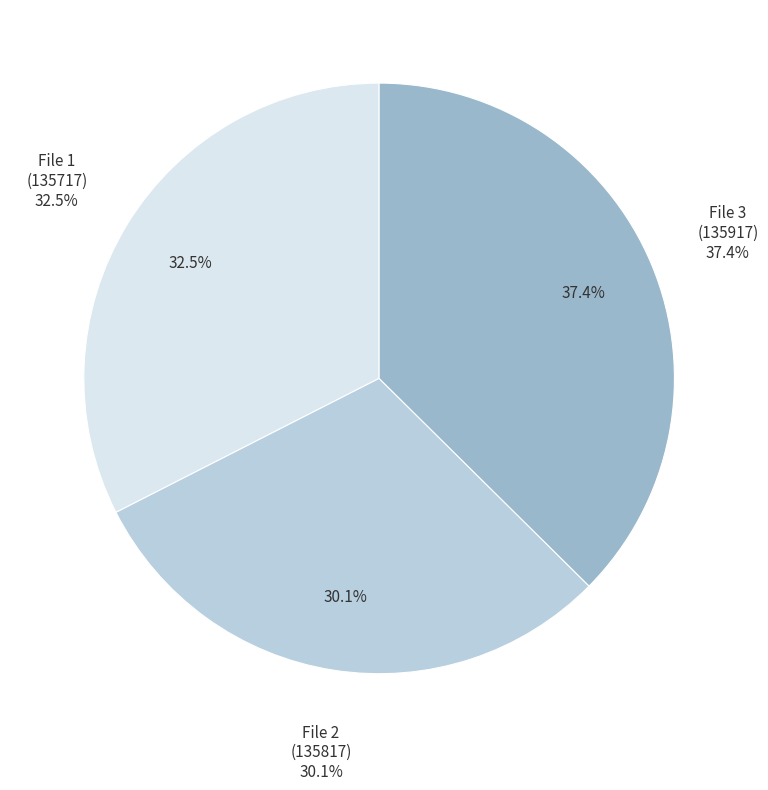

True or false: 20160109135917526_SVAKOV-R6_snap.fits accounts for 37% of the total.

True